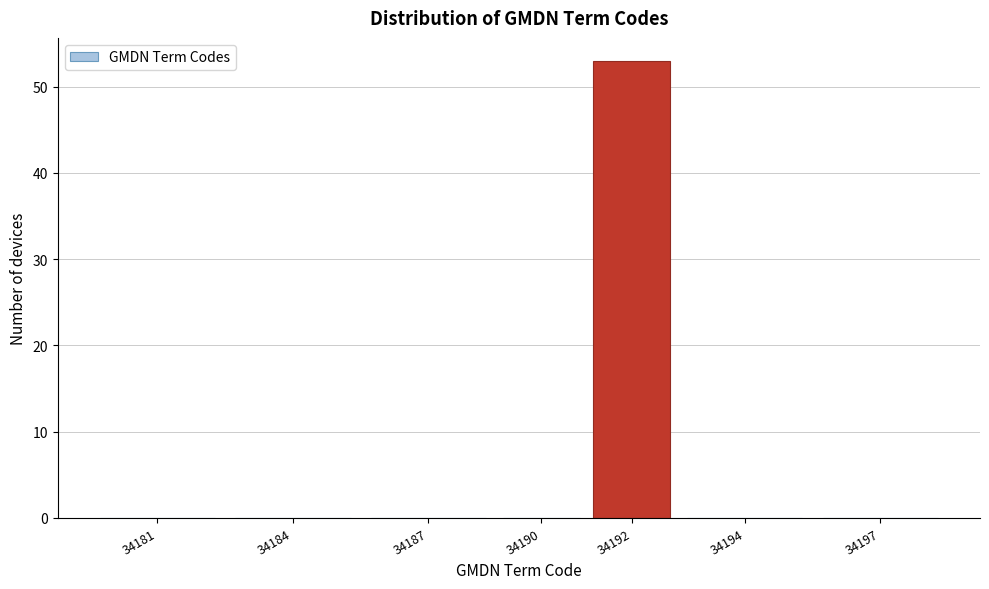

Reading left to right, extract all data points from this chart.

34181=0	34184=0	34187=0	34190=0	34192=53	34194=0	34197=0